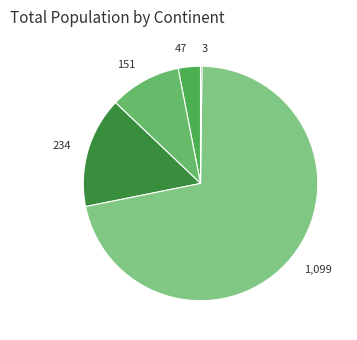

Is it true that 151 is 19% of the pie?

False